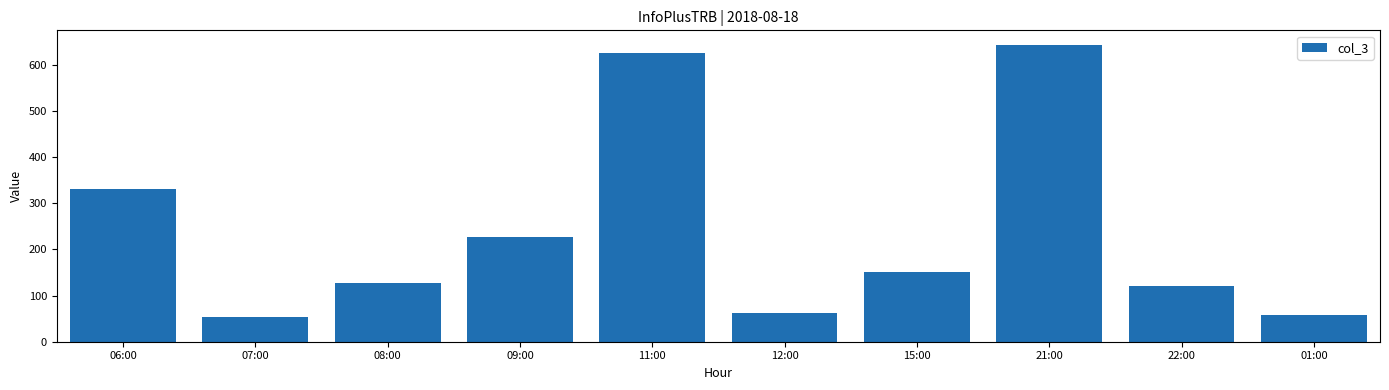

What is the change in value from 06:00 to 12:00?

-268